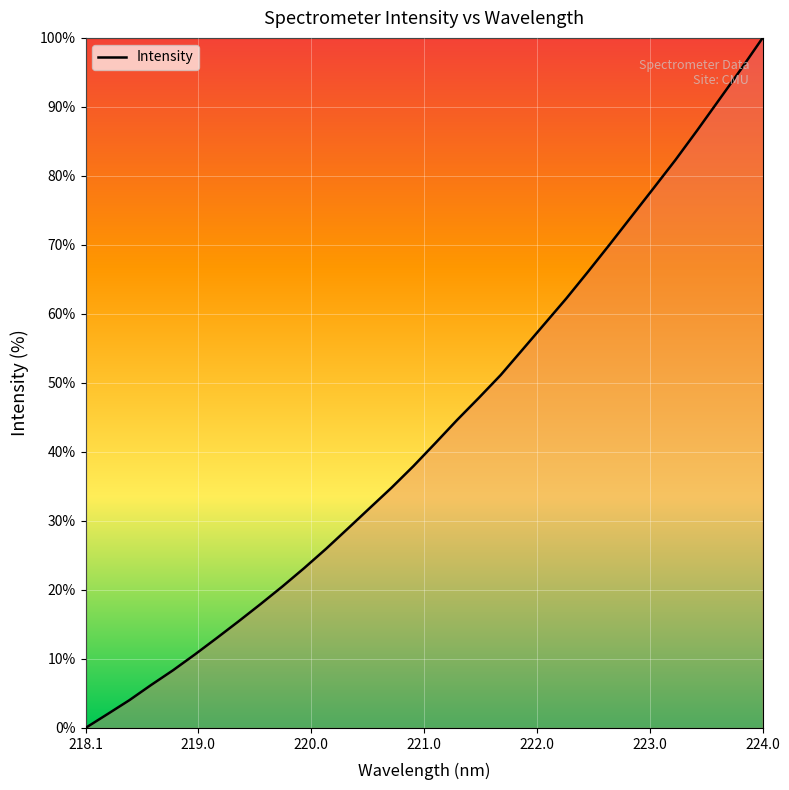

What is the maximum value shown in the chart?

100.0